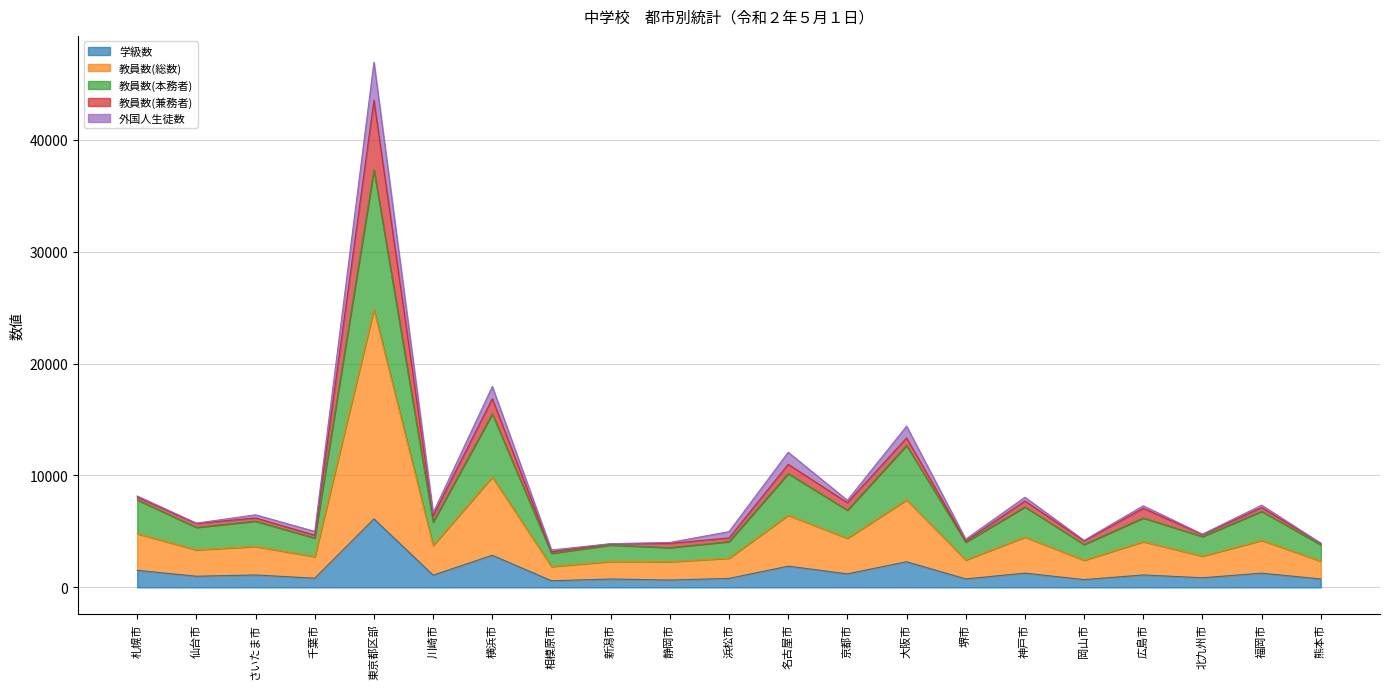

What is the label of the 12th point from the left?

名古屋市